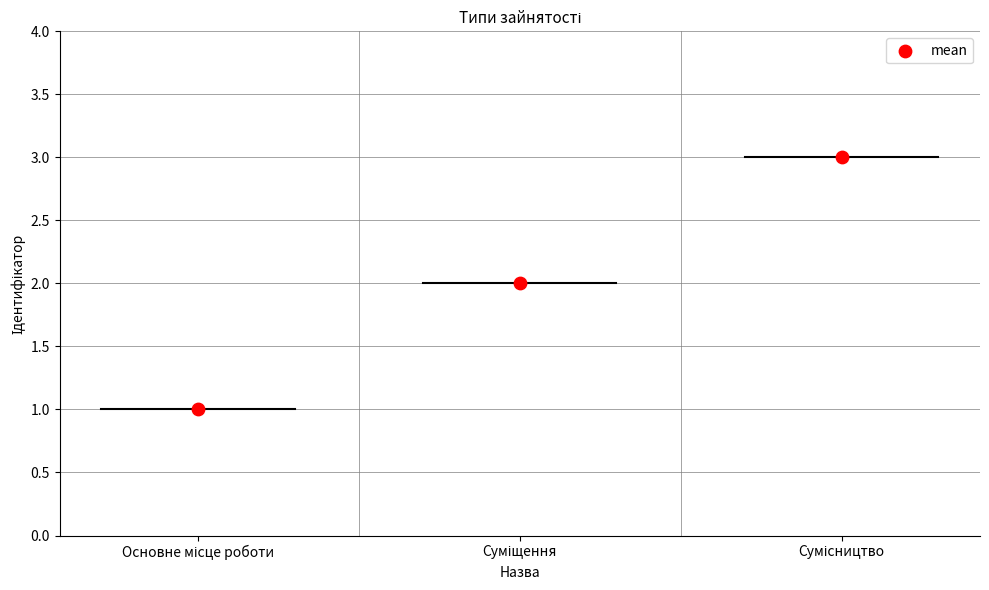

Approximately how many times larger is the value at Основне місце роботи compared to Сумісництво?

0.3